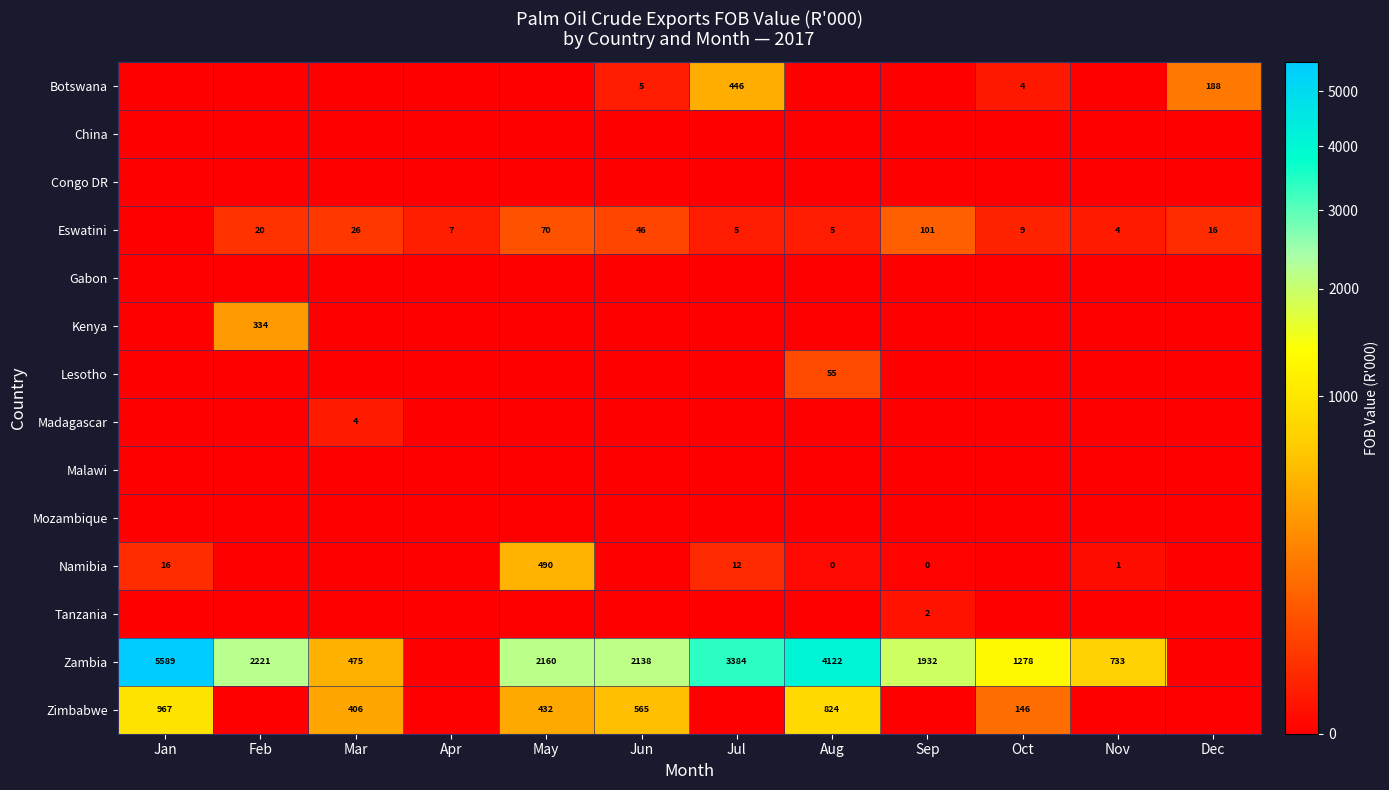

Is it true that Zimbabwe equals 146 at Oct?

True